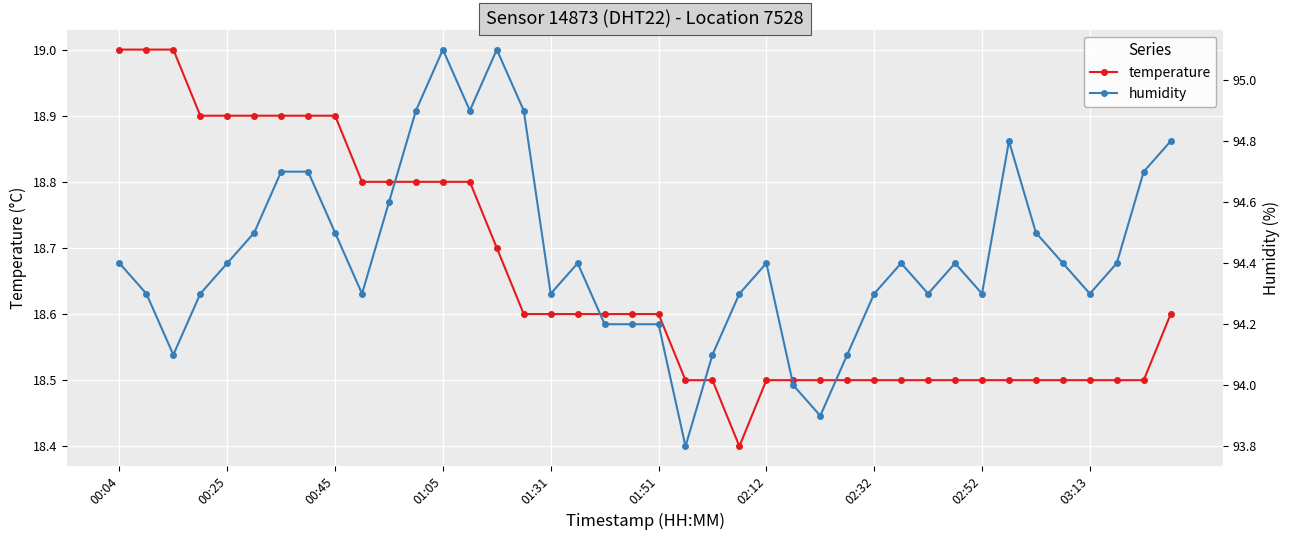

How many lines are shown in the chart?

2